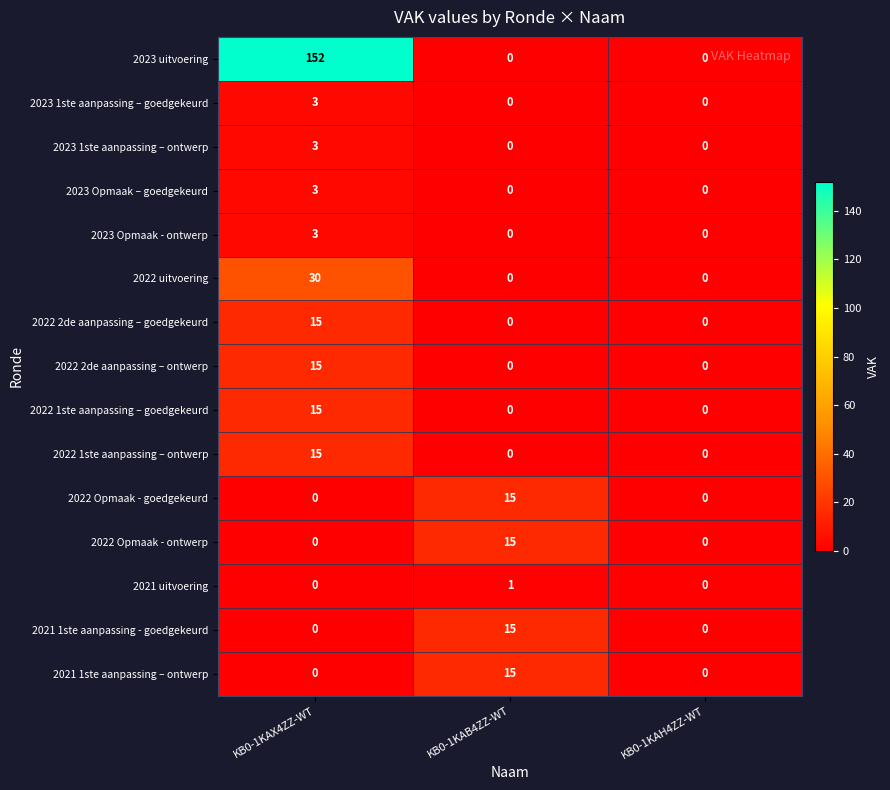

What is the average value of the 2022 Opmaak - ontwerp series?

5